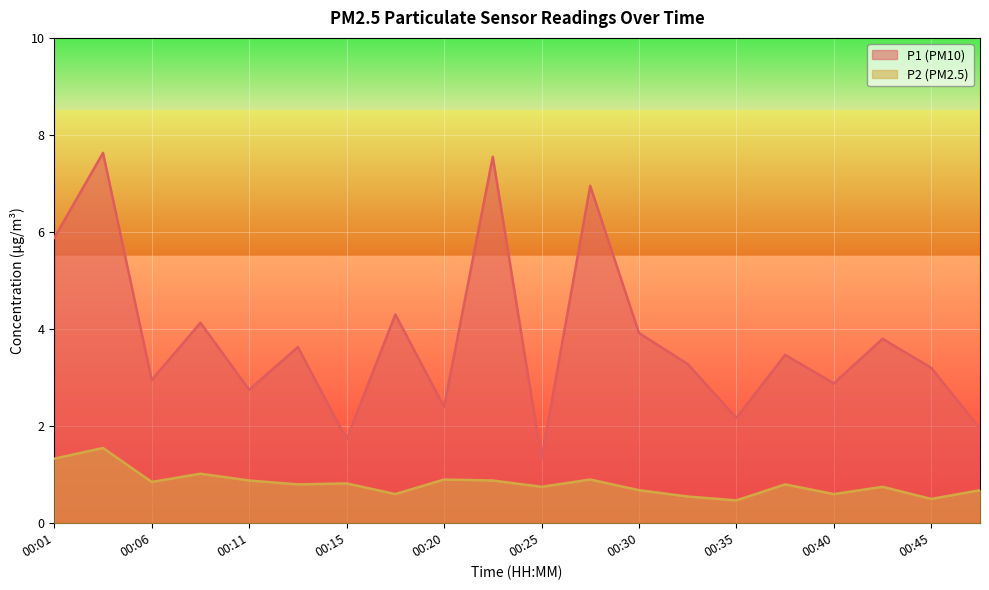

What is the total value across all series at 00:06?

3.8